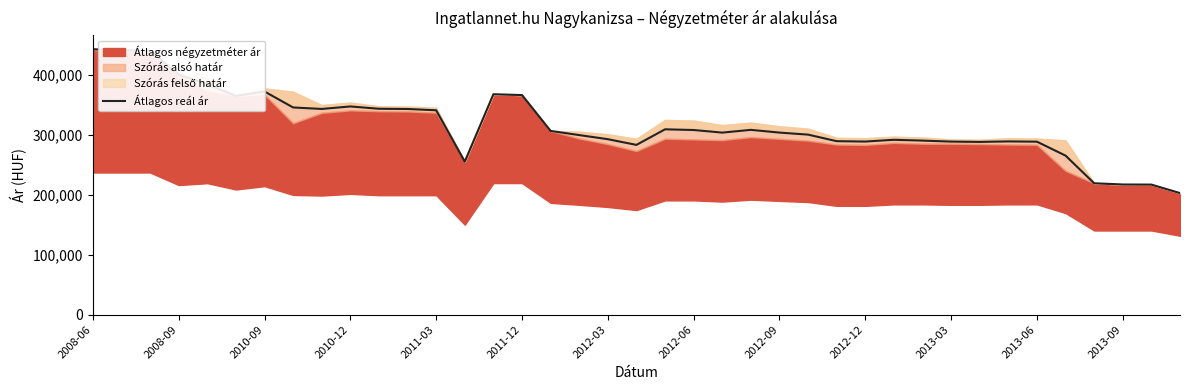

What is the difference between the second highest and minimum values?

238144